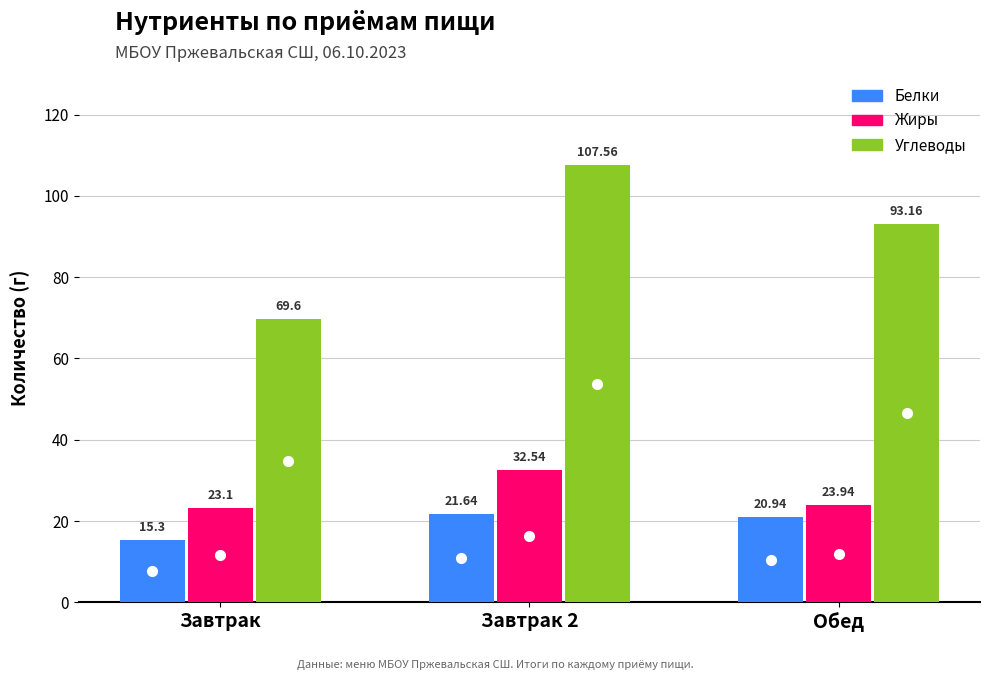

Reading right to left, list all the values displayed in this chart.

Белки: Обед=20.9	Завтрак 2=21.6	Завтрак=15.3
Жиры: Обед=23.9	Завтрак 2=32.5	Завтрак=23.1
Углеводы: Обед=93.2	Завтрак 2=107.6	Завтрак=69.6